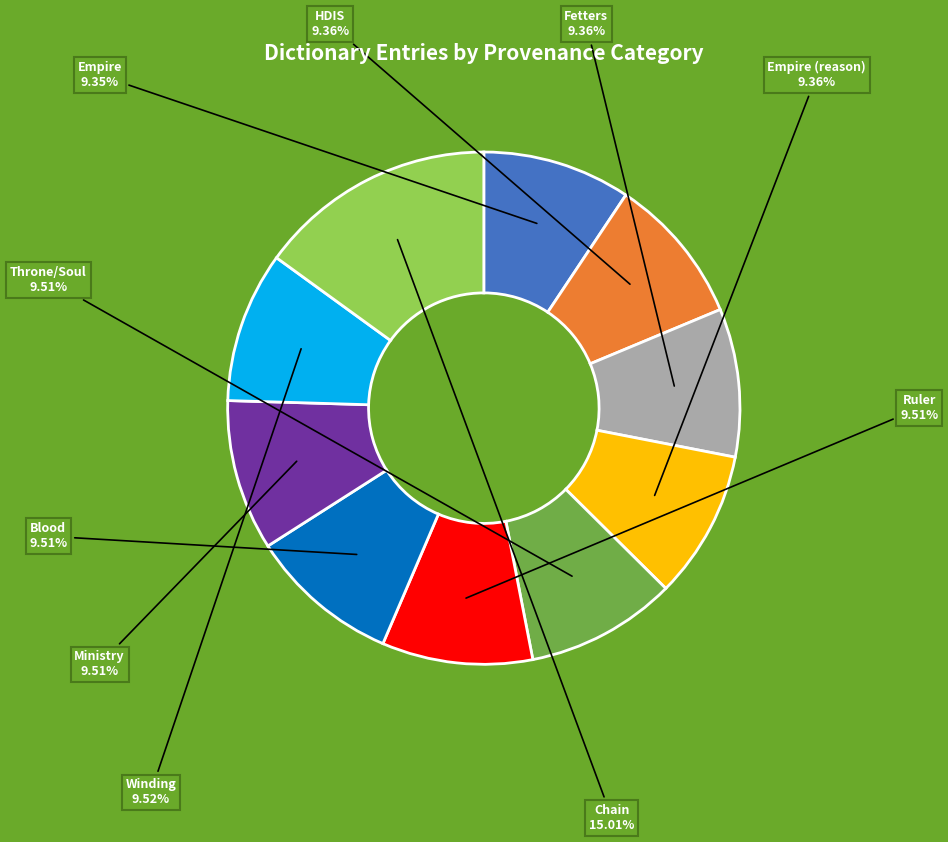

Is there a majority slice in this chart?

No